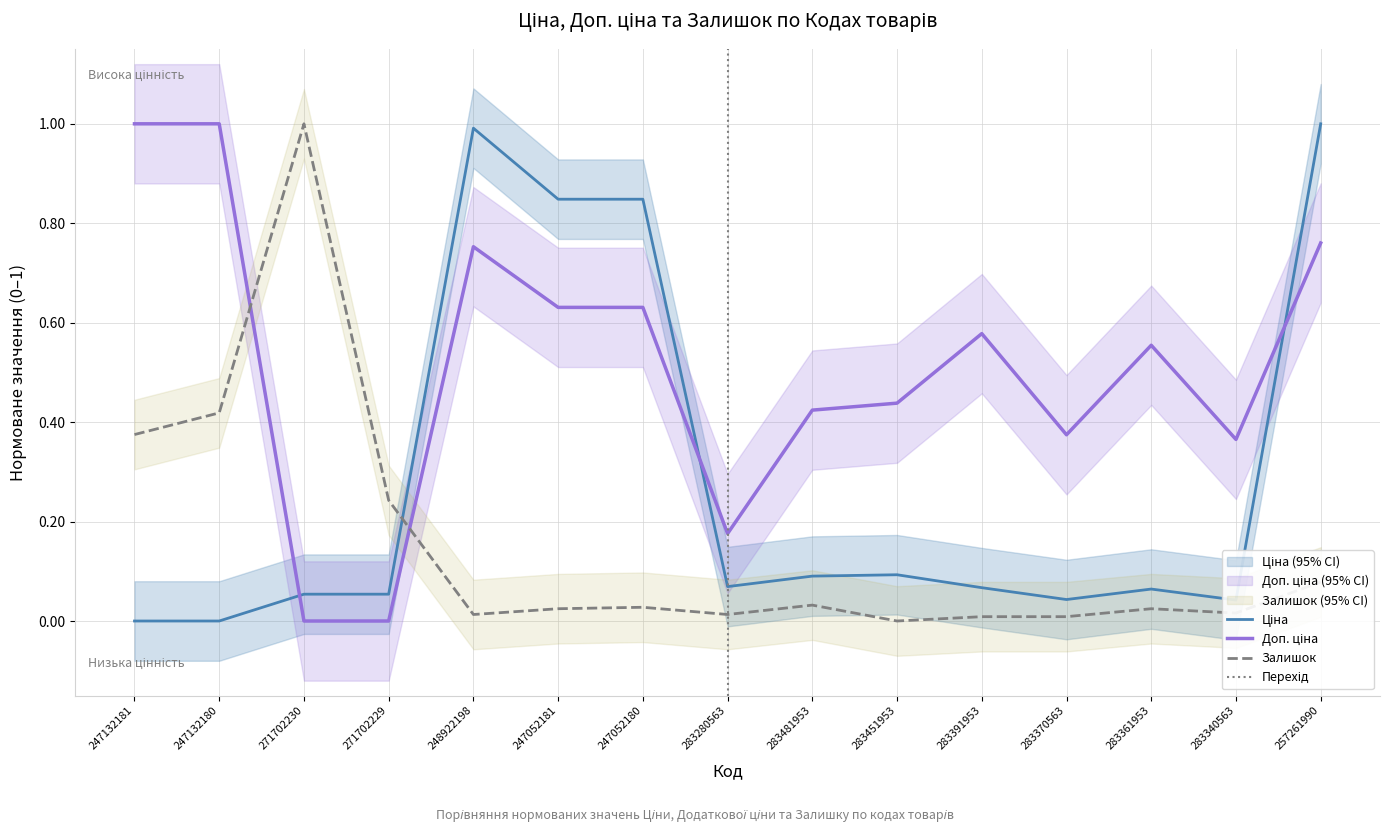

What is the sum of the Доп. ціна values at 271702230 and 283370563?

0.4